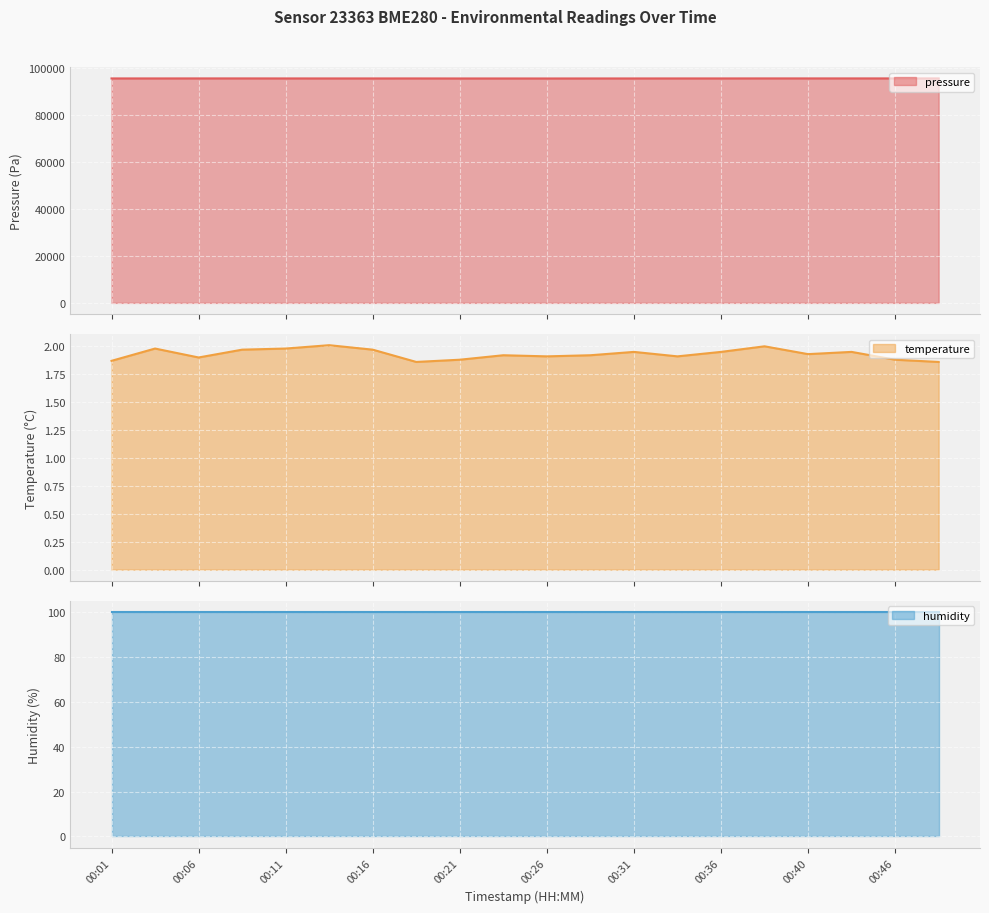

In temperature, how many points are higher than both neighbors (excluding endpoints)?

6